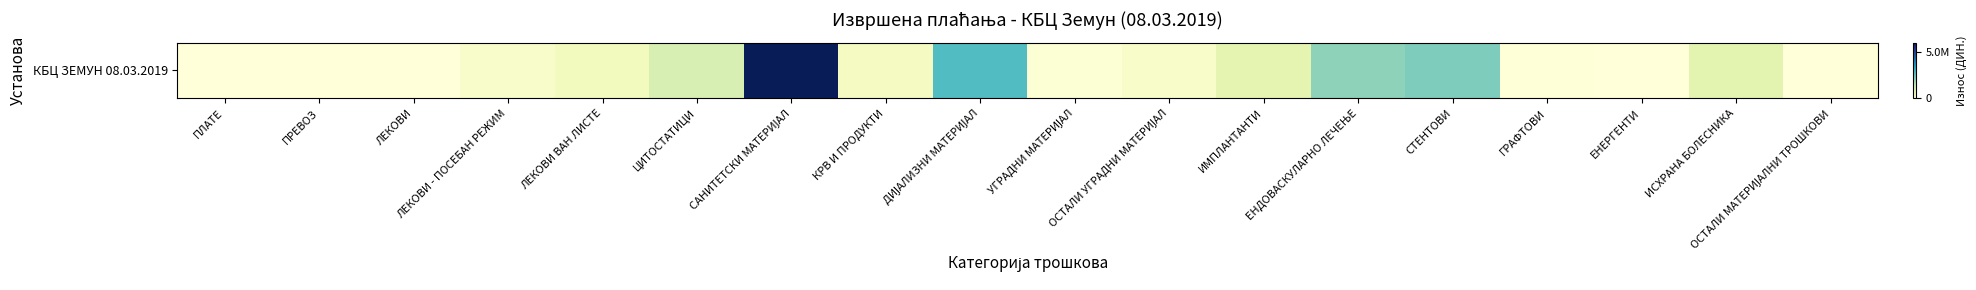

True or false: the data shows 5962486.6 at САНИТЕТСКИ МАТЕРИЈАЛ.

True